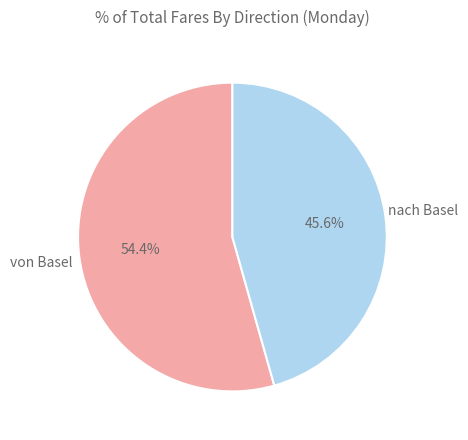

Does any single category account for the majority?

Yes